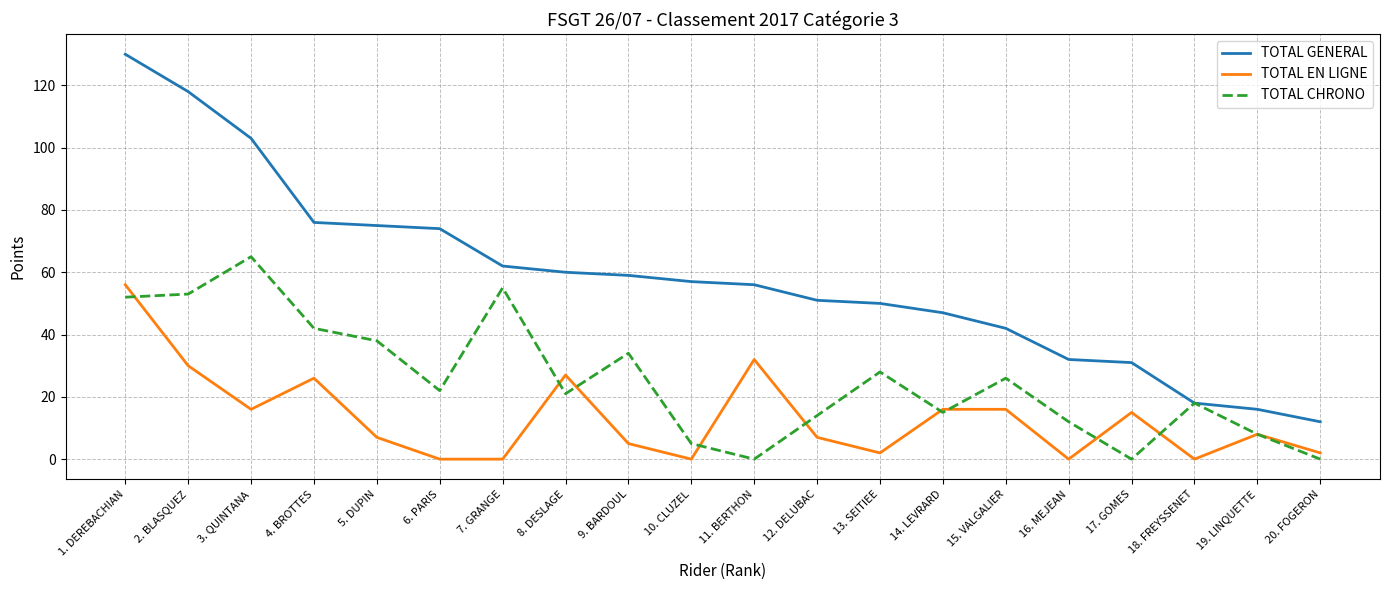

What is the greatest value displayed?

130